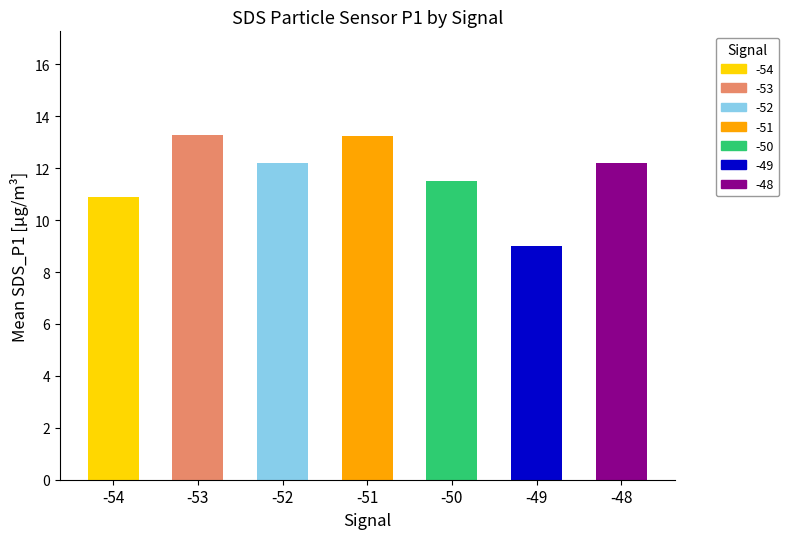

What is the value of the 5th bar from the left?

11.5